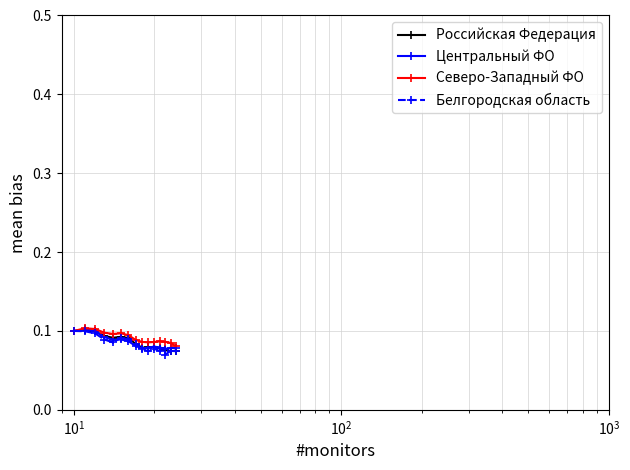

Count the Центральный ФО values in the range 0 to 1.

15